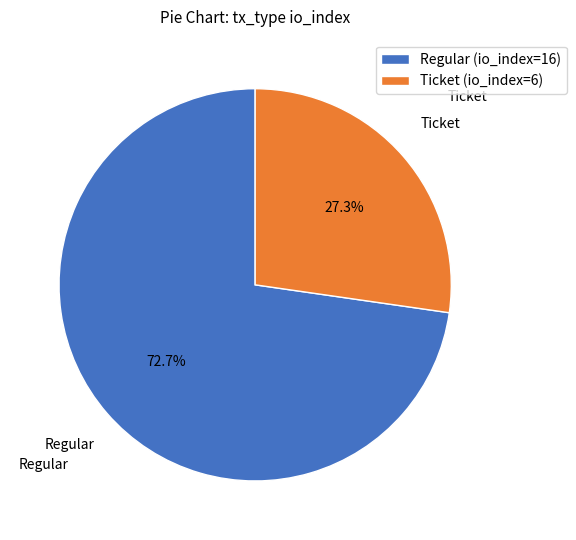

Does any single category account for the majority?

Yes